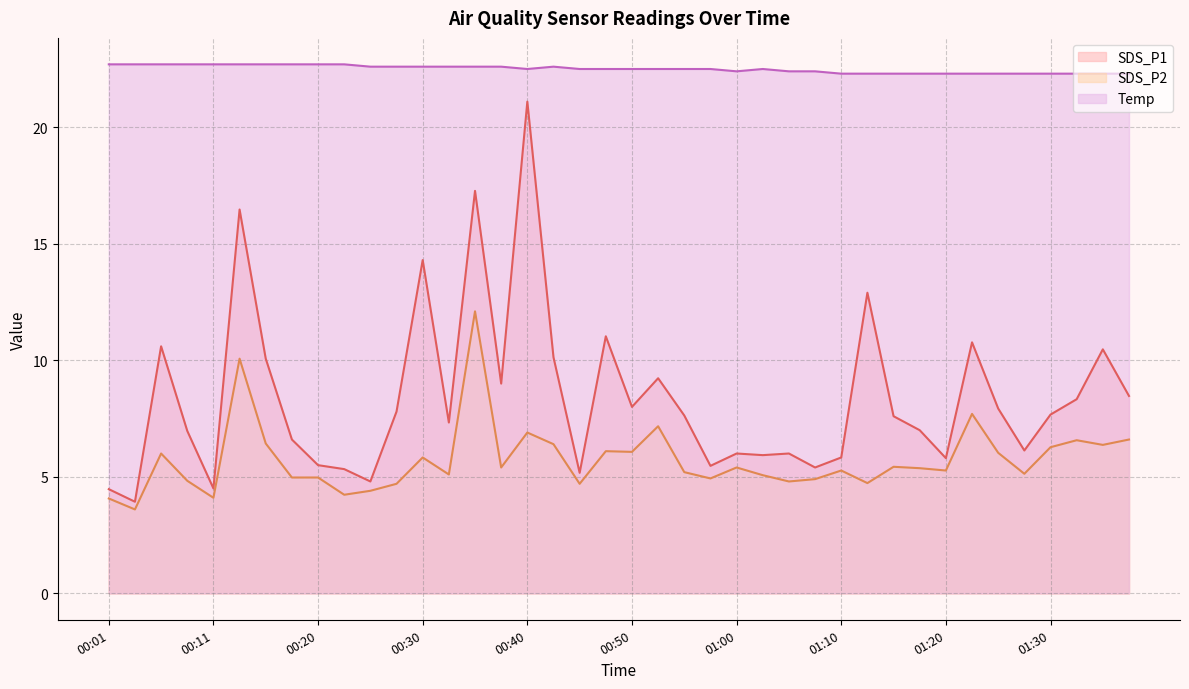

Rank the series by their average value, from lowest to highest.

SDS_P2, SDS_P1, Temp